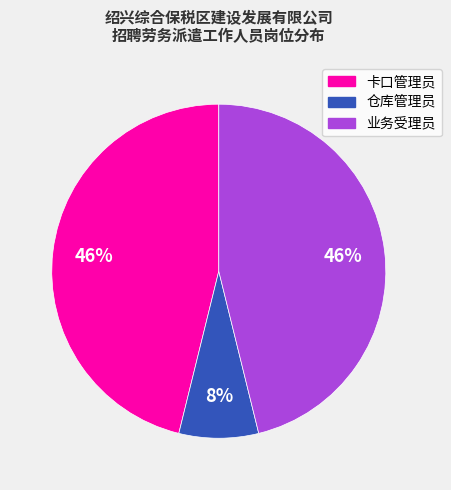

Is the sum of 仓库管理员 and 卡口管理员 greater than half?

Yes